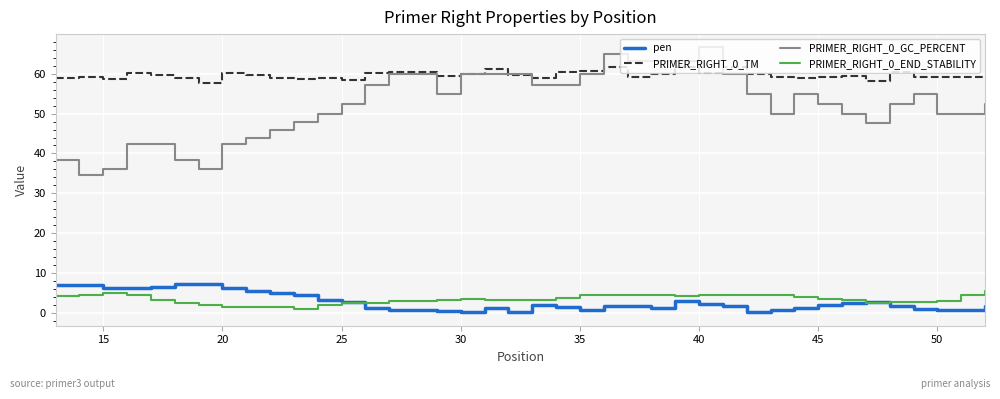

True or false: PRIMER_RIGHT_0_GC_PERCENT and PRIMER_RIGHT_0_END_STABILITY intersect in this chart.

False